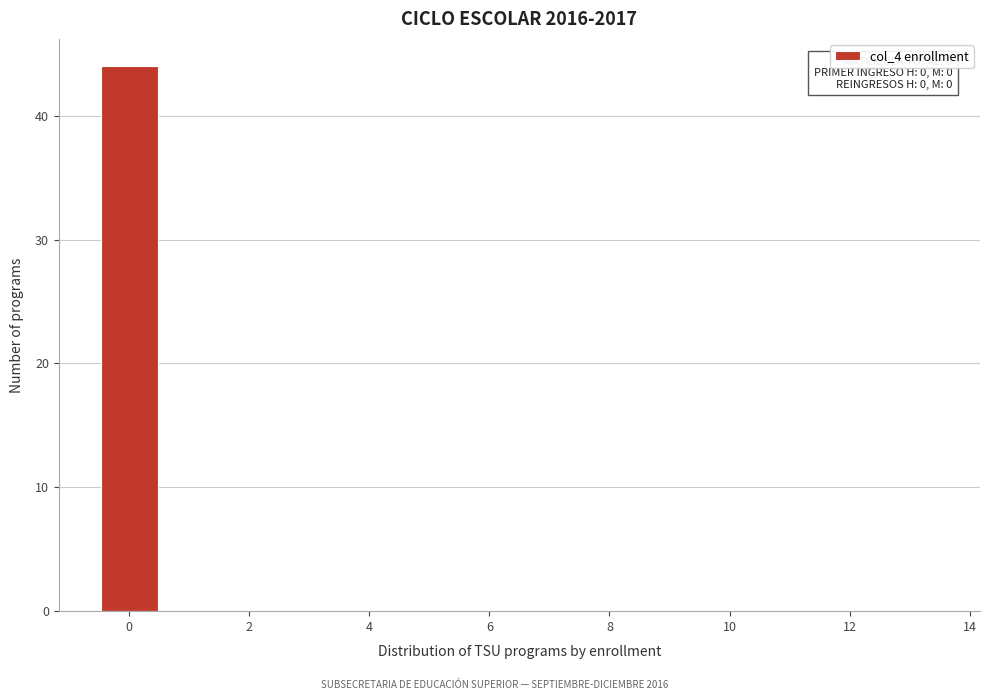

Over which range of the x-axis is the bar tallest?

-0.5 to 0.5